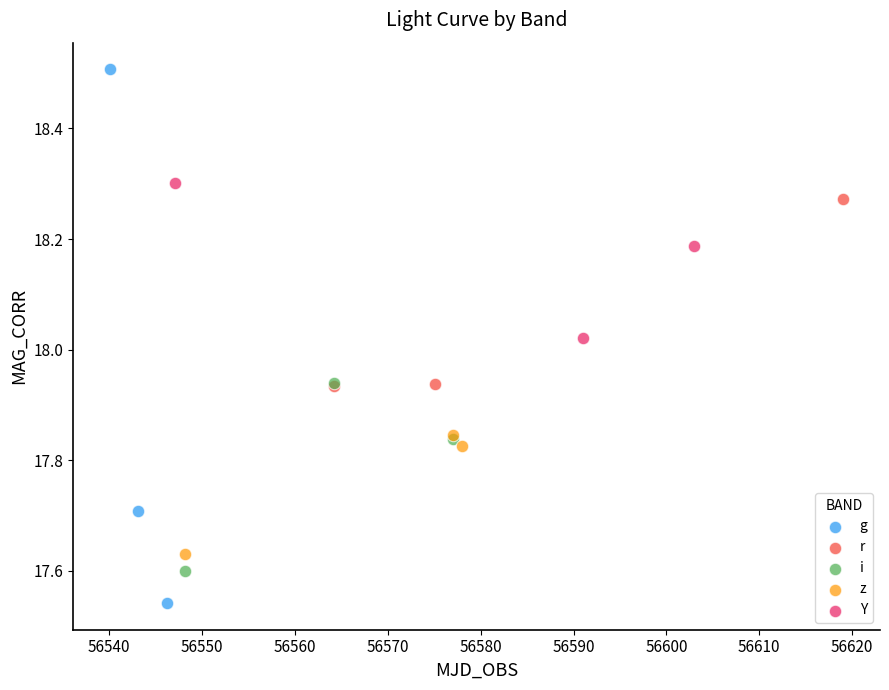

Which series contains the highest Y value?

g